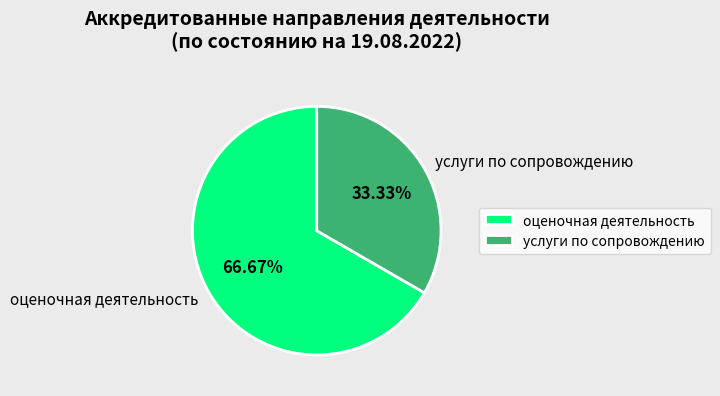

How many segments does this pie chart have?

2